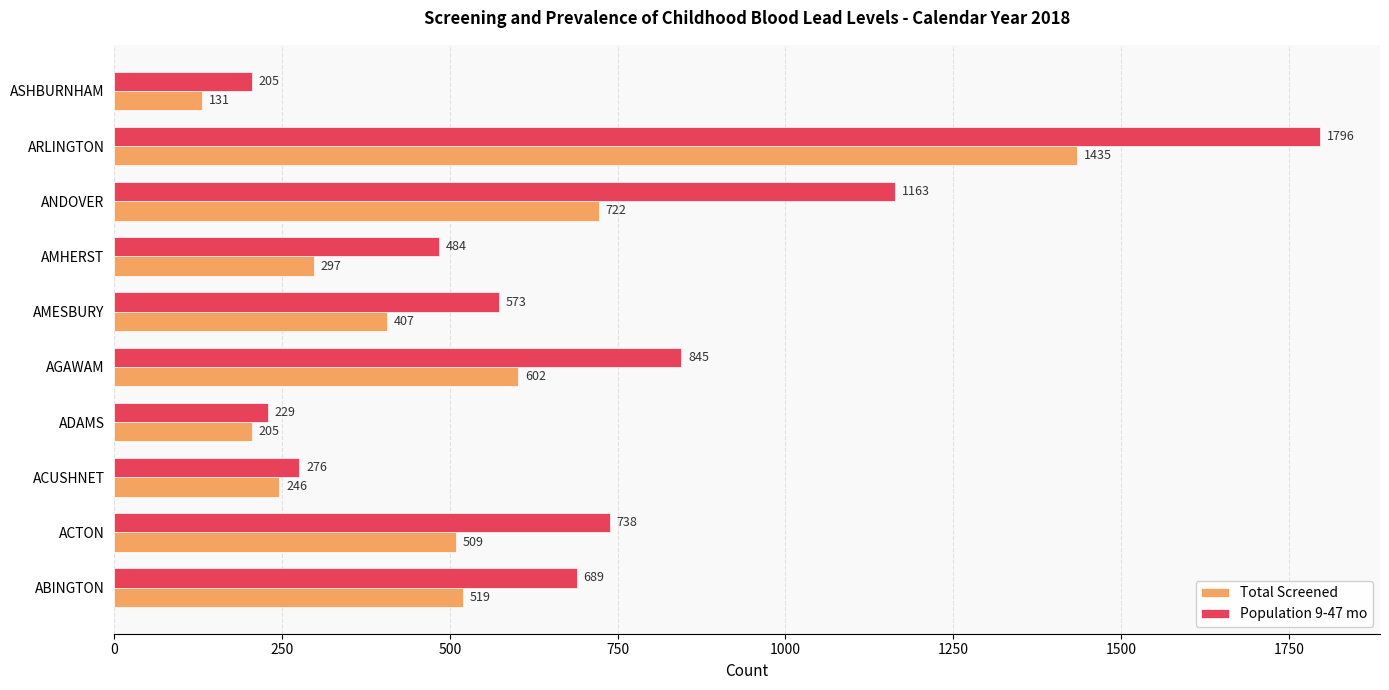

Is it true that Total Screened equals 388 at AMHERST?

False